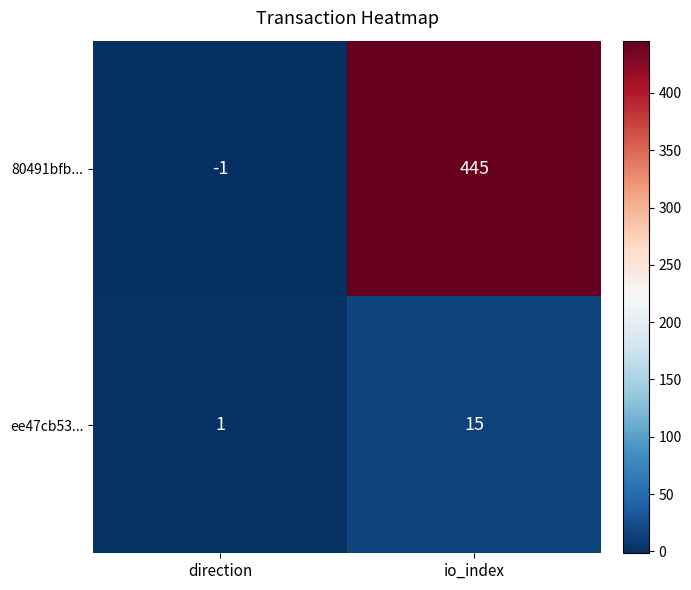

Is it true that ee47cb53... equals 6 at io_index?

False